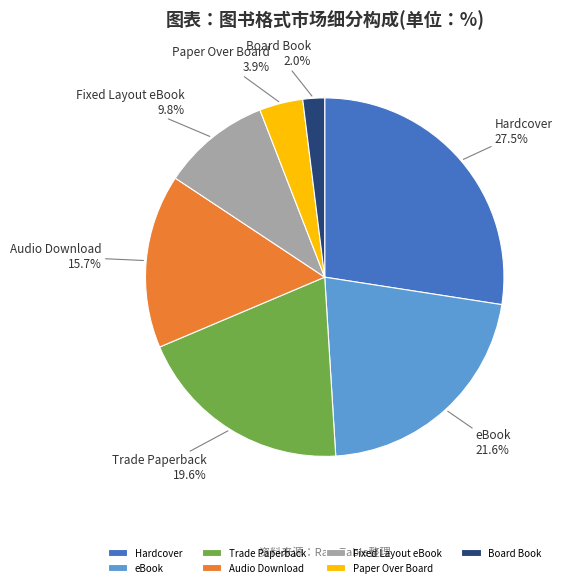

How many slices are in this pie chart?

7